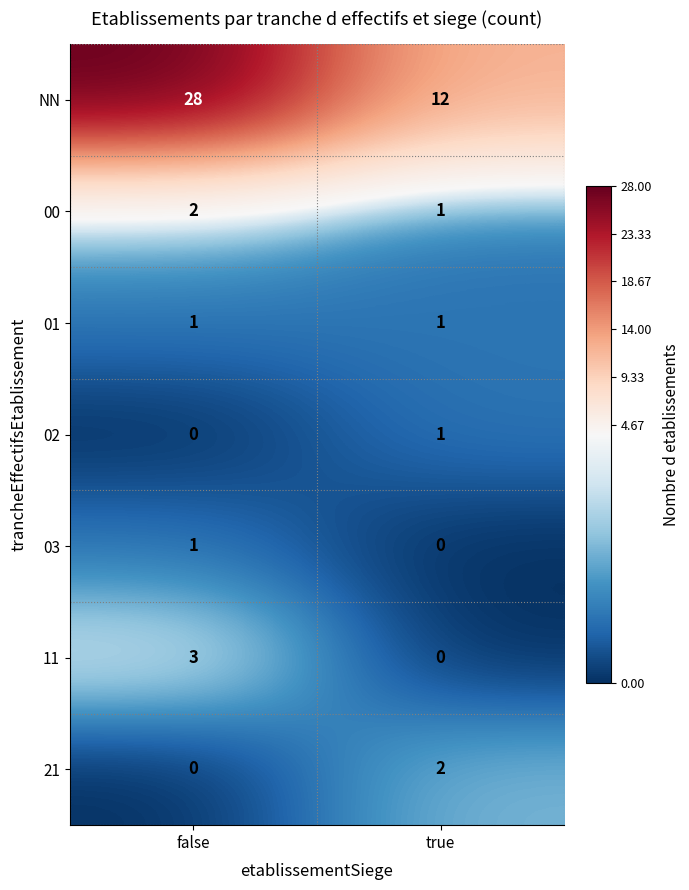

At which label is 02 closest to 0?

false